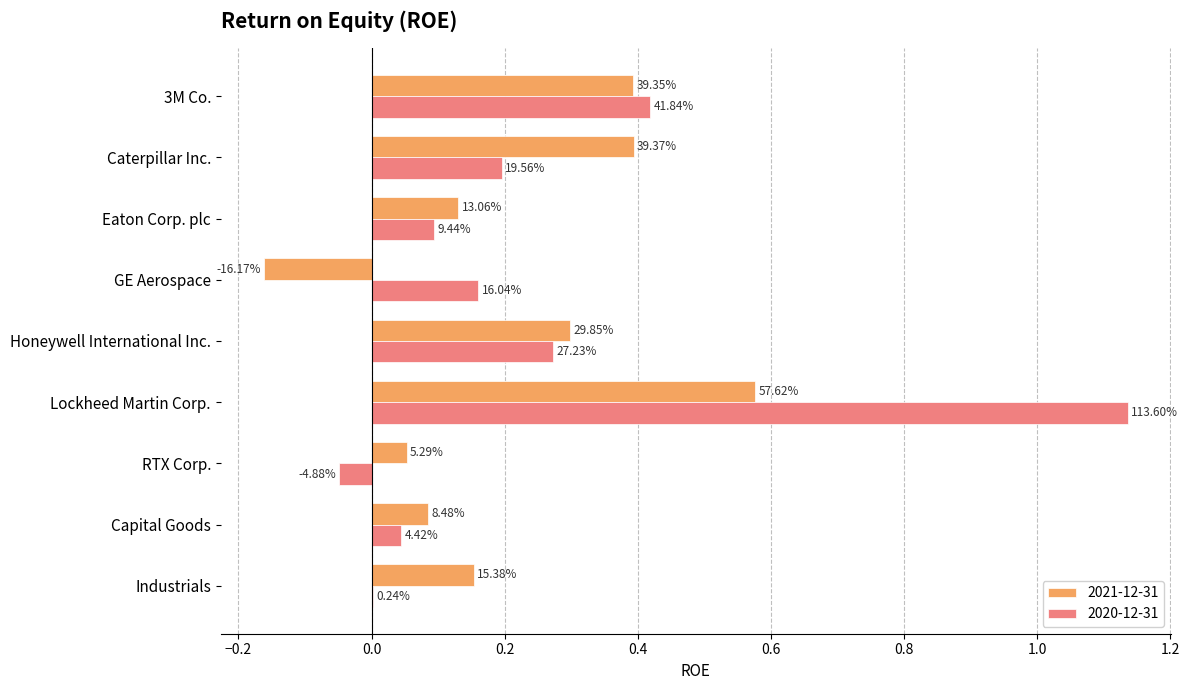

True or false: 2021-12-31 has a value of 0.2 at Industrials.

True